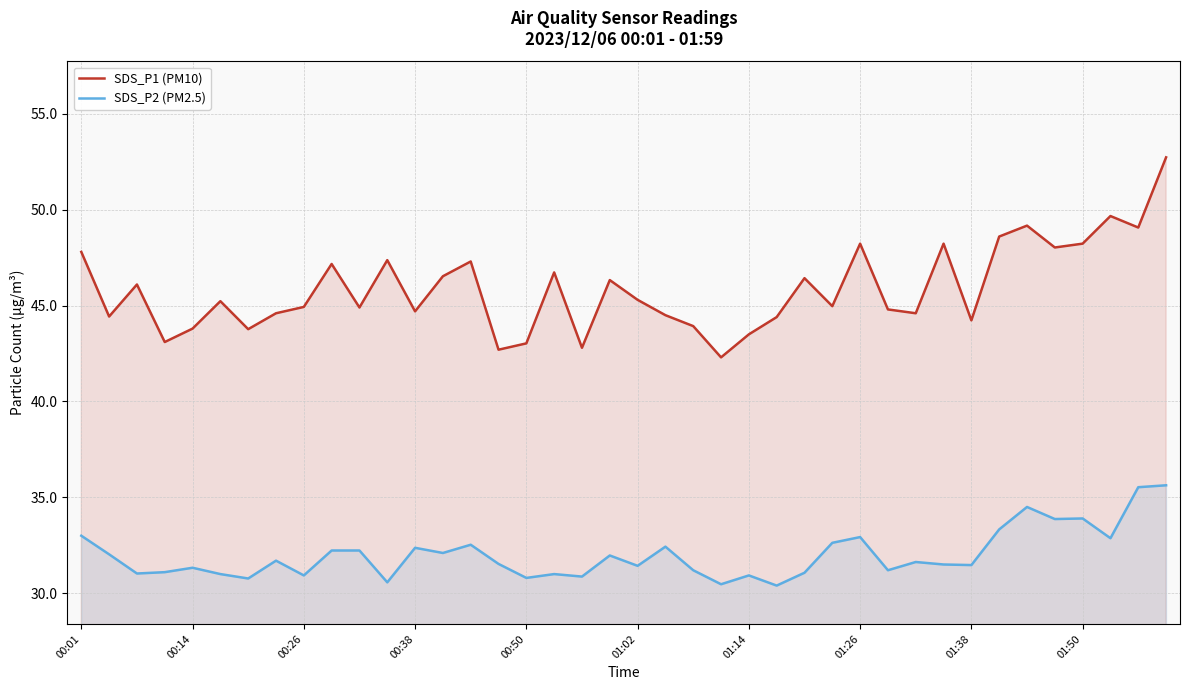

At how many categories does at least one series exceed 52?

1